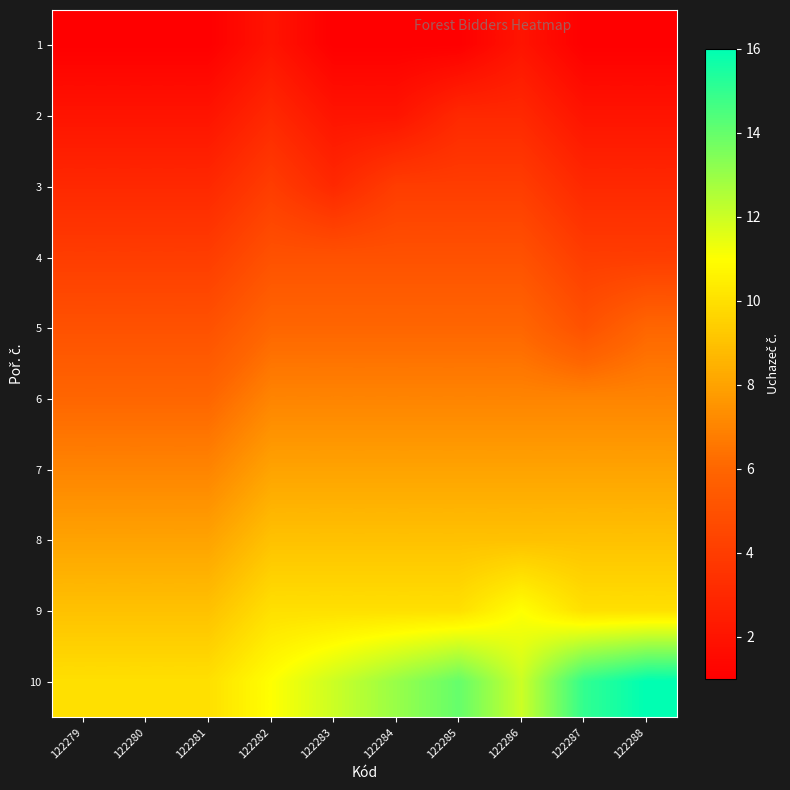

Rank the series at 122281 from highest to lowest value.

10, 9, 8, 7, 6, 5, 4, 3, 2, 1